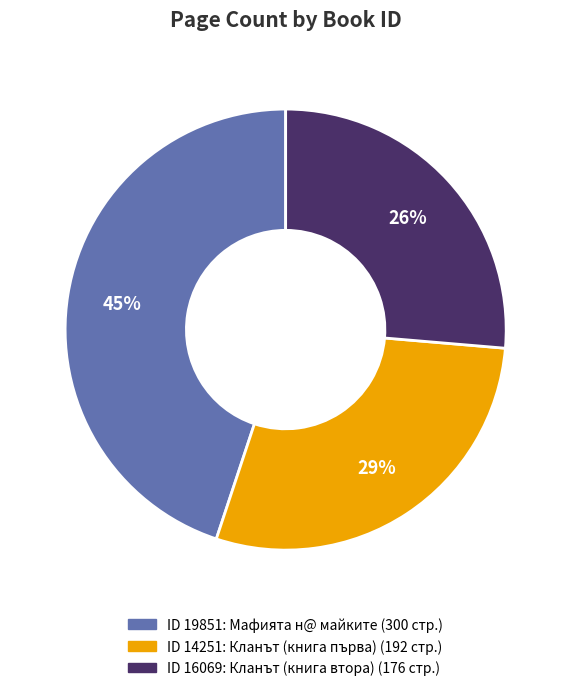

To the nearest percent, what is the average slice percentage?

33%